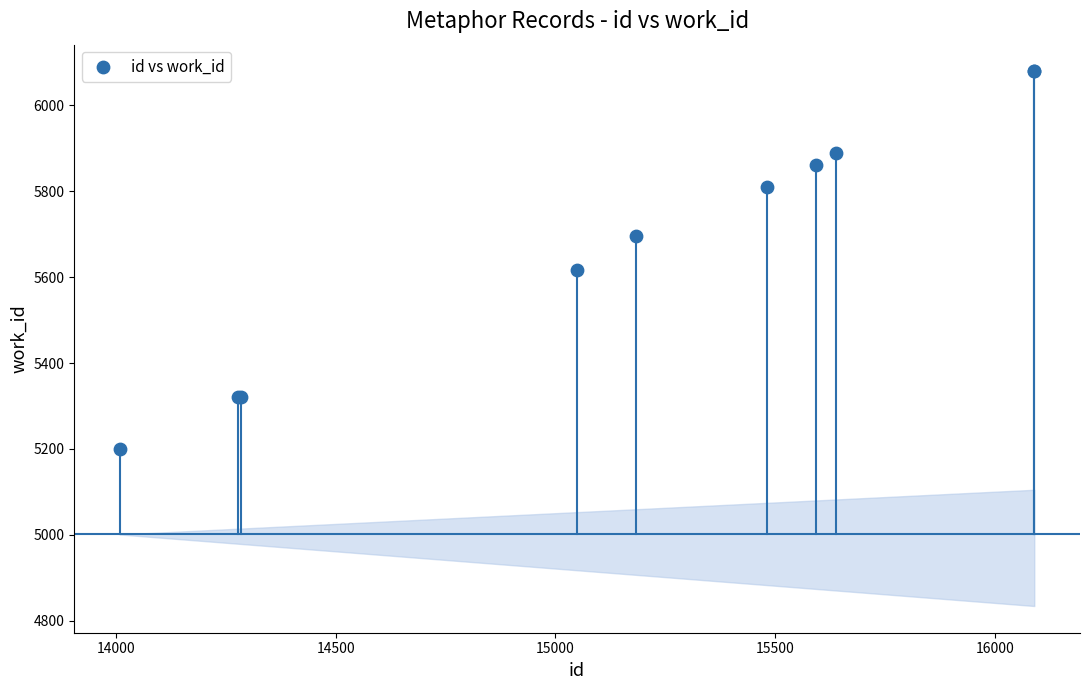

What Y value in the scatter plot is closest to 5640?

5617